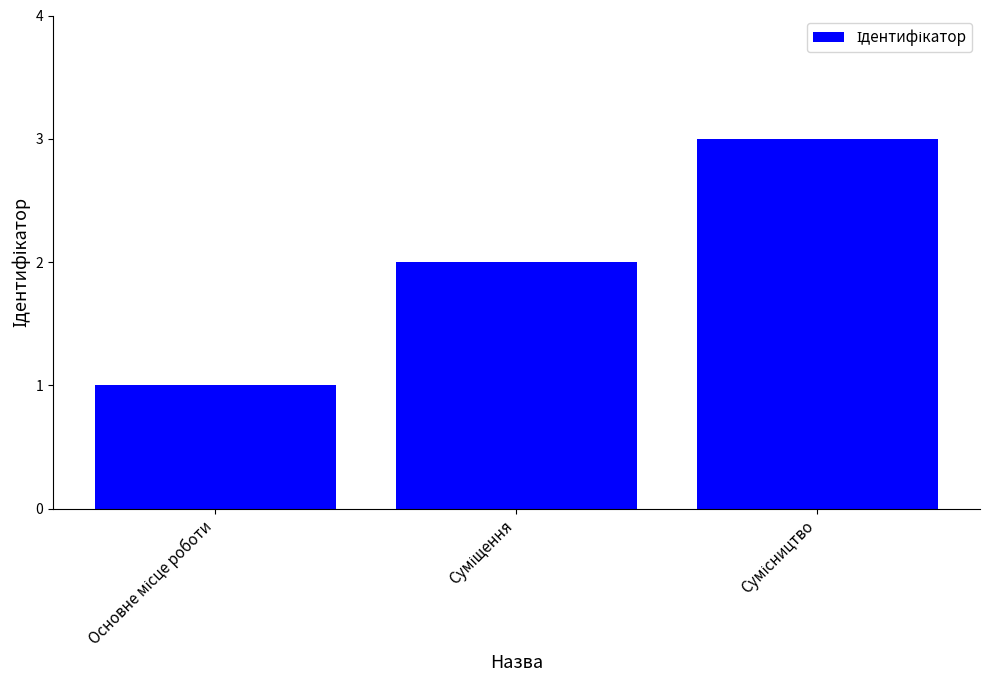

What is the sum of all values?

6